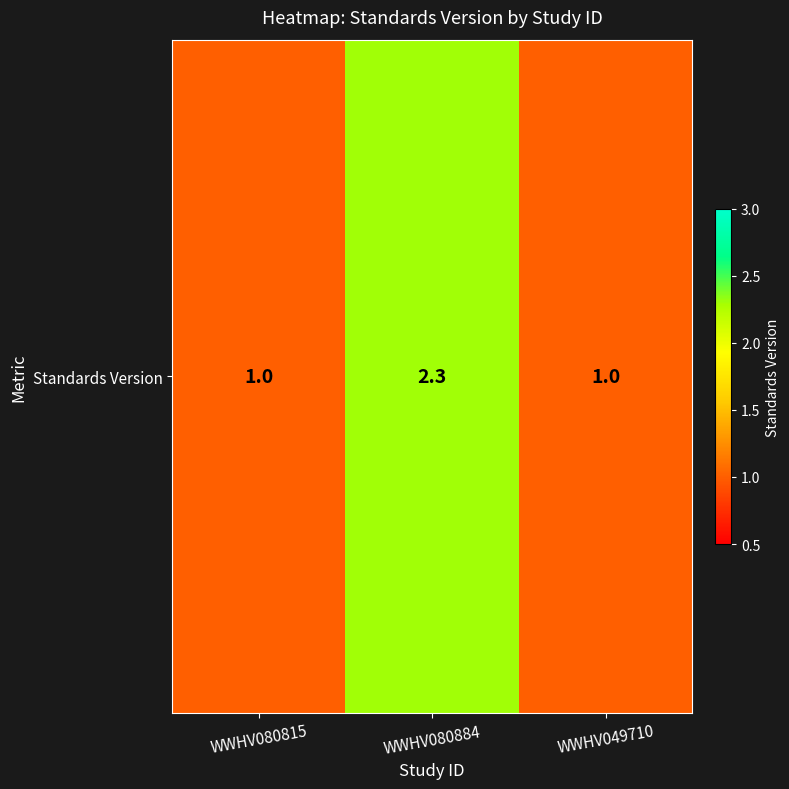

Rank the categories by value from lowest to highest.

WWHV080815, WWHV049710, WWHV080884